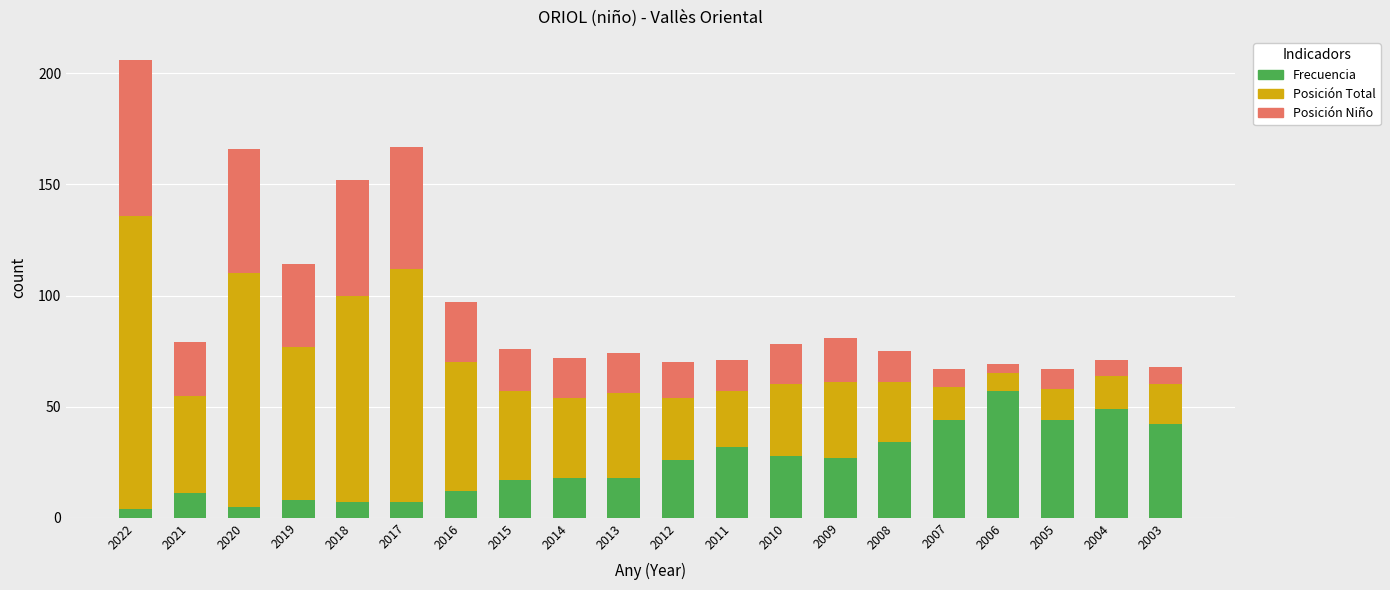

At which label does Frecuencia reach its peak?

2006